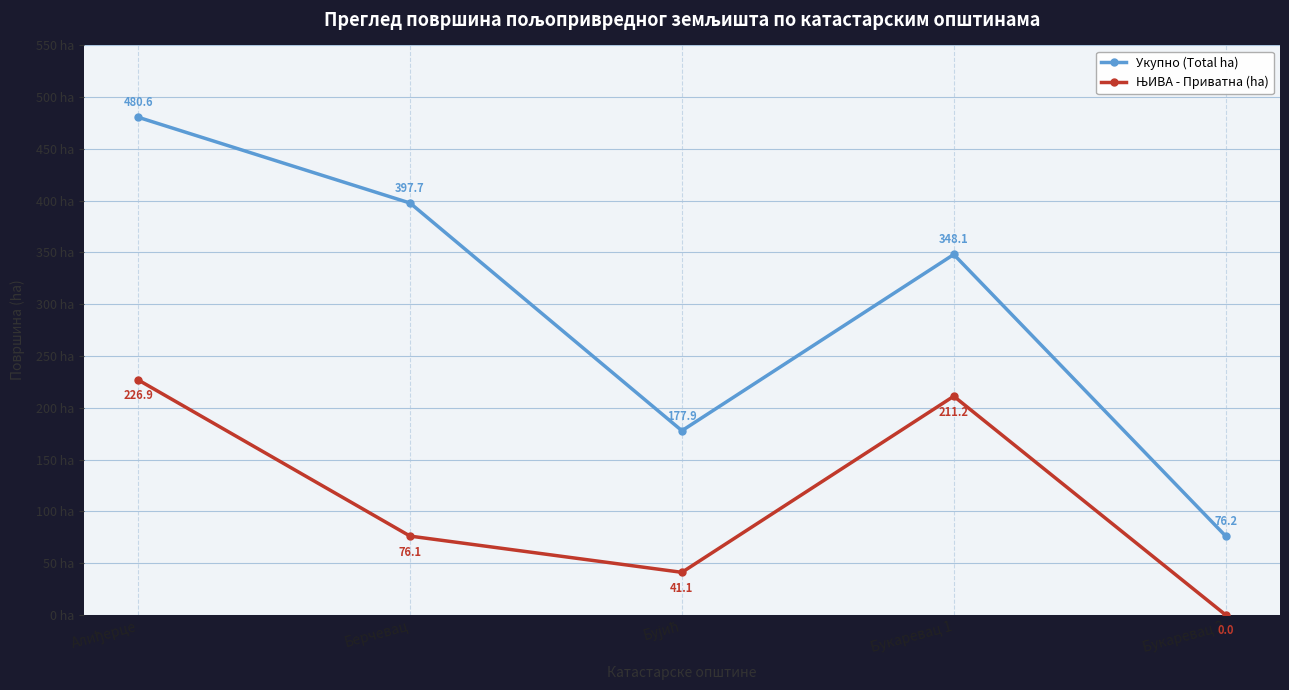

The value of Укупно (Total ha) at Букаревац 2 is 17.1. True or false?

False